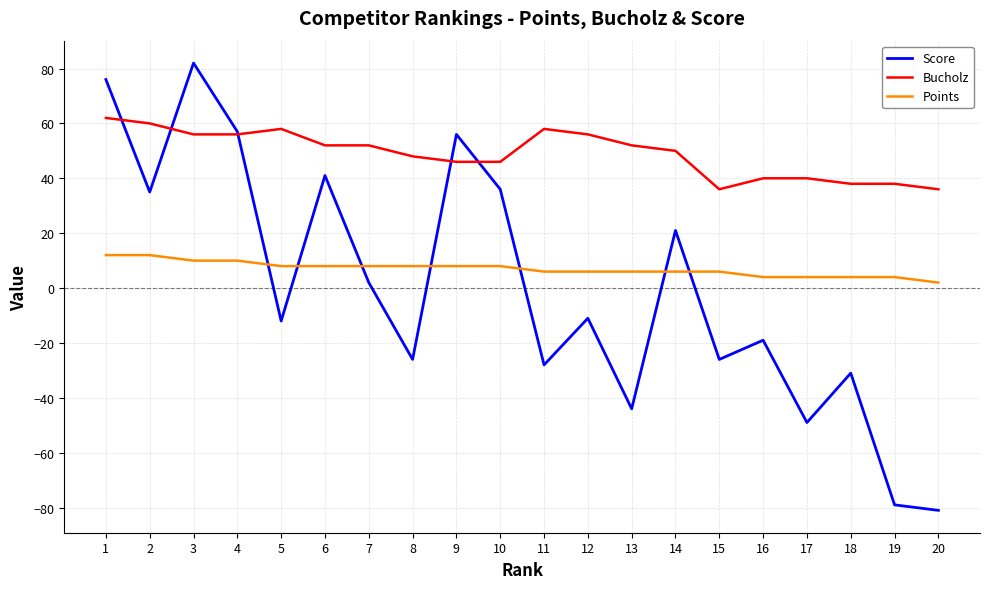

Where do Score and Bucholz first cross each other?

1 and 2